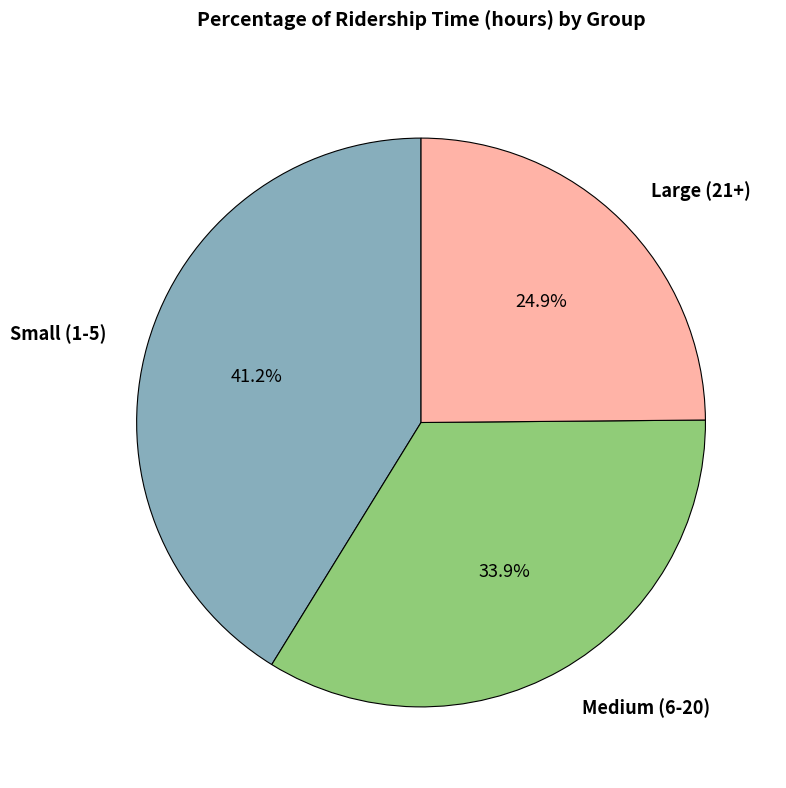

How many segments does this pie chart have?

3